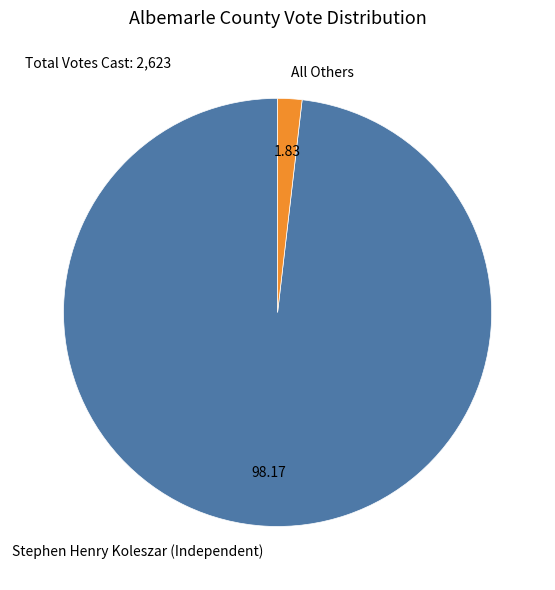

Which category has the biggest portion of the pie?

Stephen Henry Koleszar (Independent)